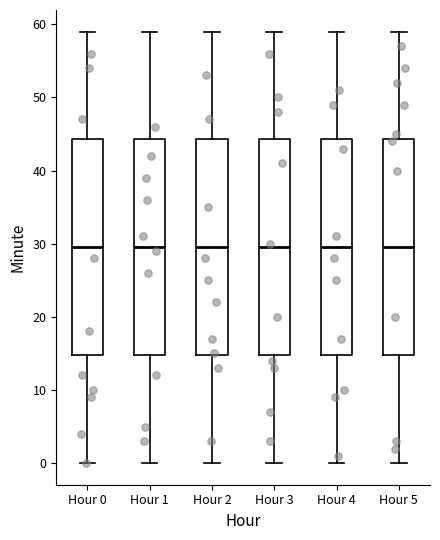

Reading left to right, transcribe this box plot: for each box, give where its median line is, the range the box spans, and where its two whiskers end, as read against the y-axis. The values are not printed on the chart, so give them approximately, as read against the axis.

Hour 0: median 30, box 15 to 44, whiskers 0 to 59
Hour 1: median 30, box 15 to 44, whiskers 0 to 59
Hour 2: median 30, box 15 to 44, whiskers 0 to 59
Hour 3: median 30, box 15 to 44, whiskers 0 to 59
Hour 4: median 30, box 15 to 44, whiskers 0 to 59
Hour 5: median 30, box 15 to 44, whiskers 0 to 59